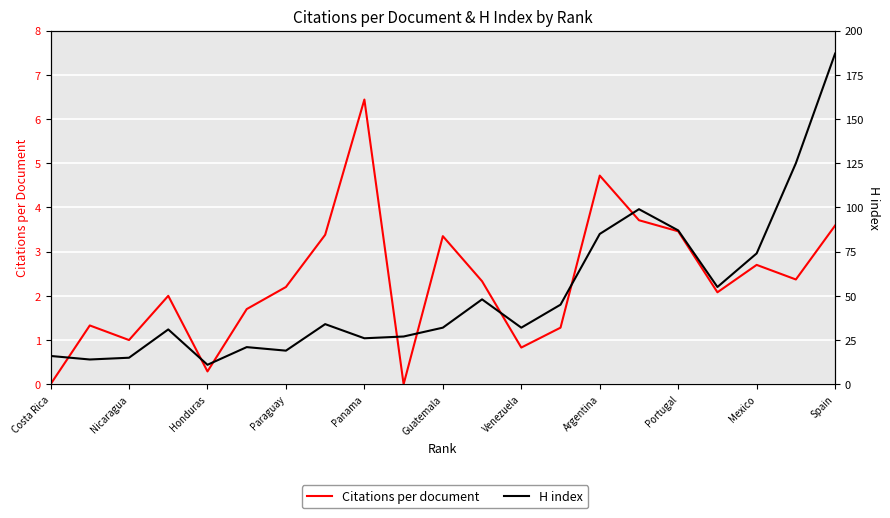

What position from the left is Argentina?

8